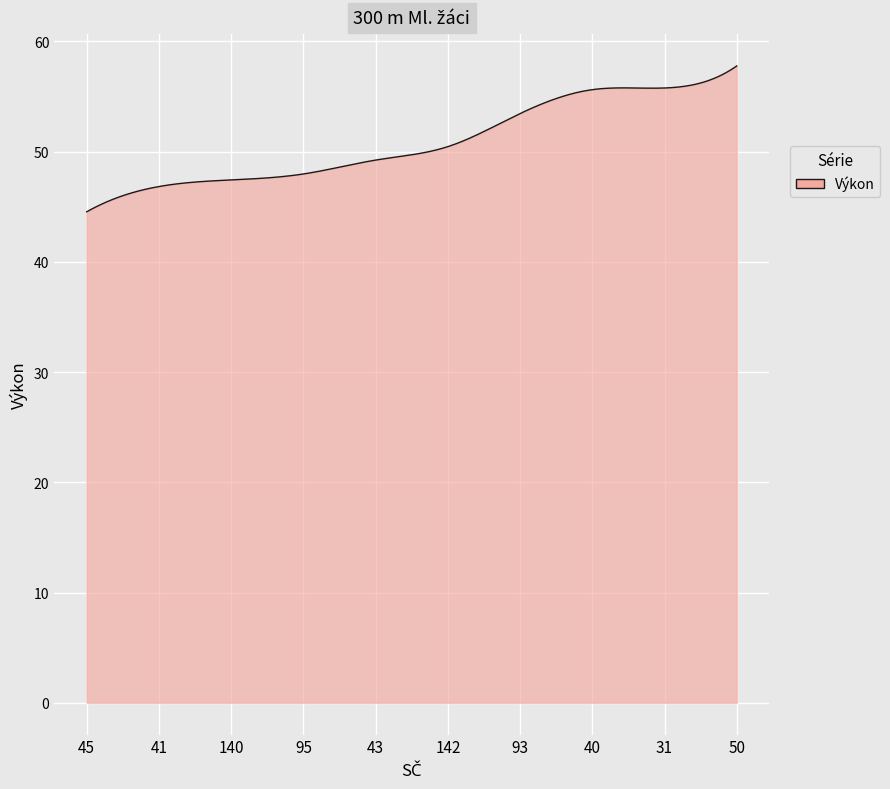

What is the smallest value displayed?

44.5